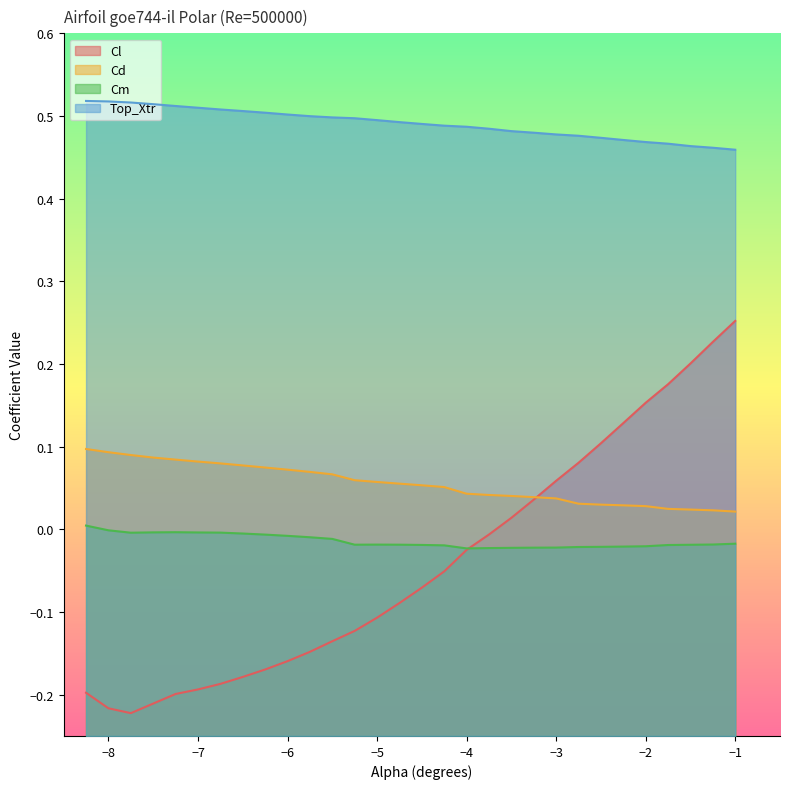

Rank the series by their maximum value, from lowest to highest.

Cm, Cd, Cl, Top_Xtr